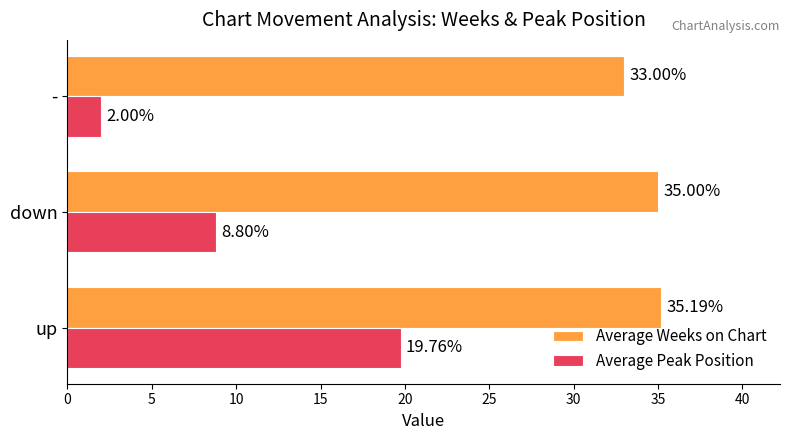

Between up and down, which series saw the biggest shift?

Average Peak Position